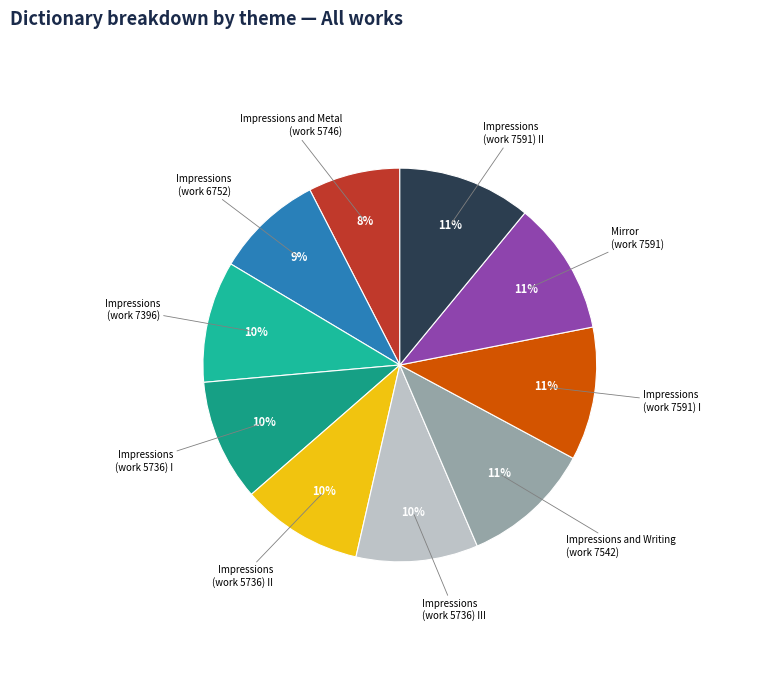

How many segments does this pie chart have?

10